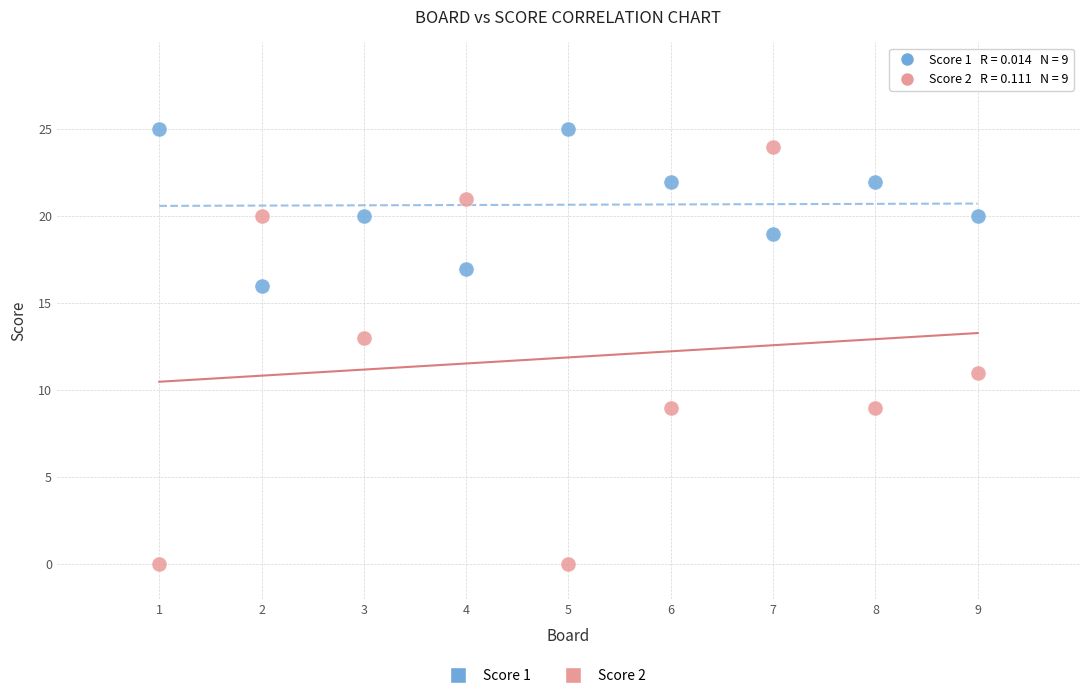

Across all data points, what is the range of X values (max minus min)?

8